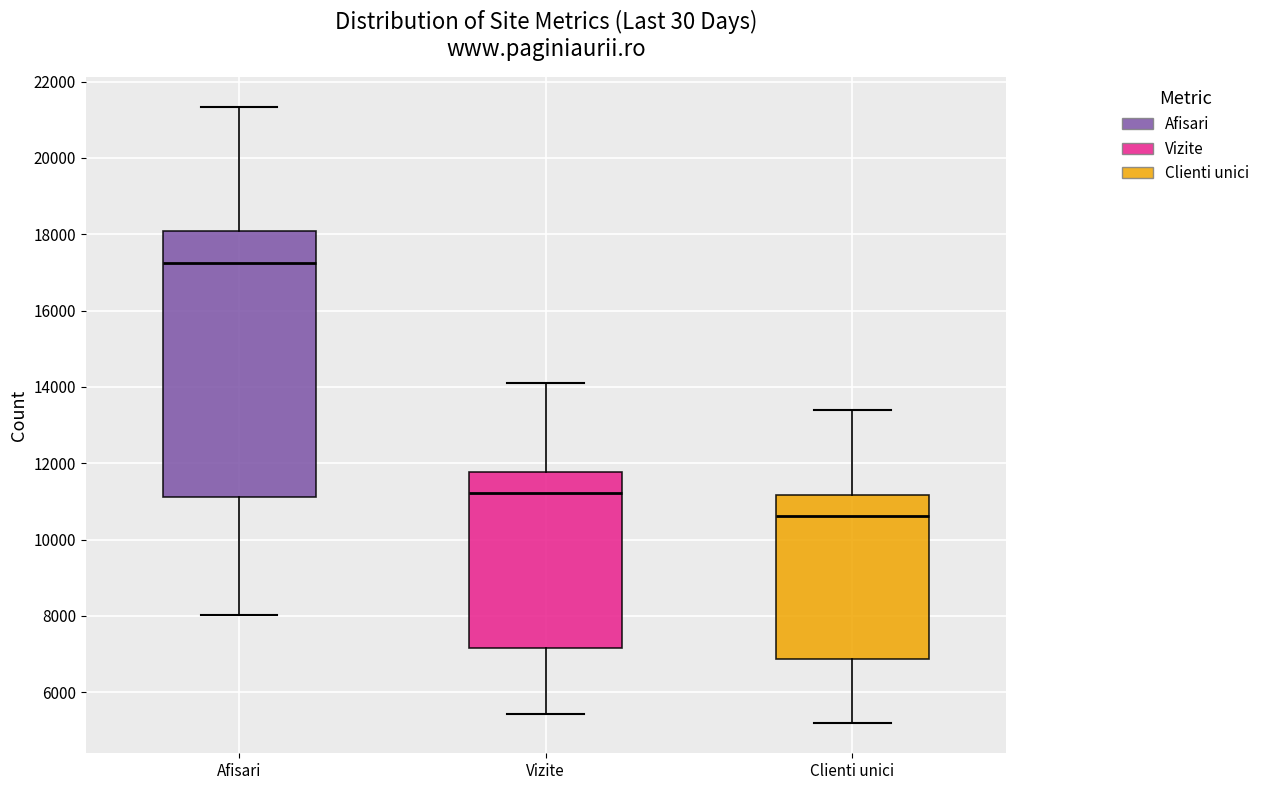

Reading left to right, read every box against the y-axis: the position of its median line, the range the box covers, and the ends of its whiskers. The values are not printed on the chart, so give them approximately, as read against the axis.

Afisari: median 17200, box 11200 to 18000, whiskers 8000 to 21400
Vizite: median 11200, box 7200 to 11800, whiskers 5400 to 14200
Clienti unici: median 10600, box 6800 to 11200, whiskers 5200 to 13400